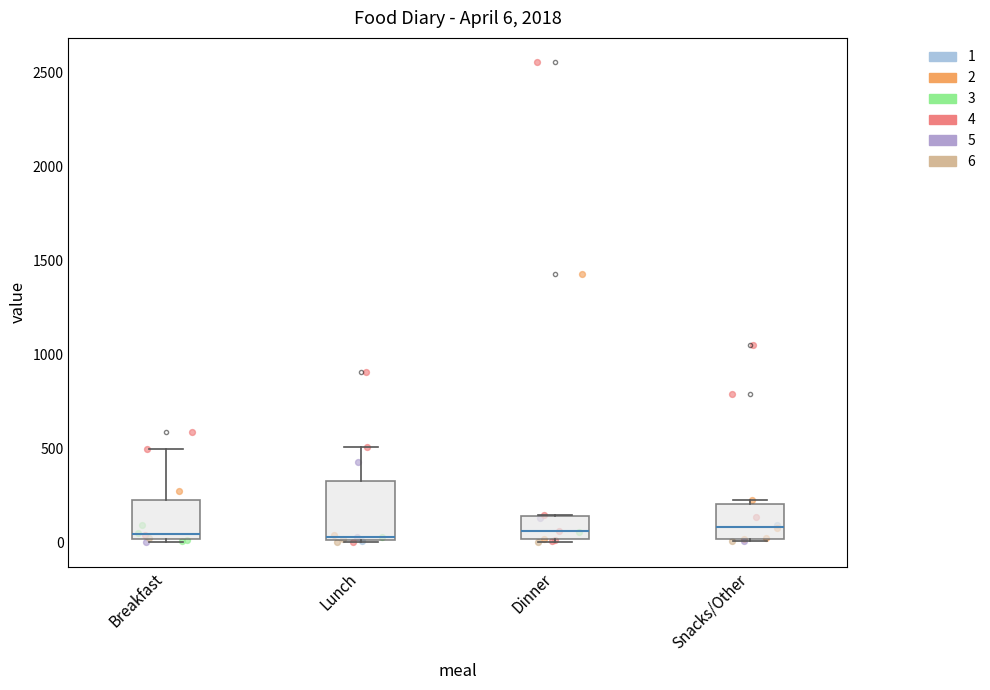

Which box is the tallest, from its lower edge to its upper edge?

Lunch